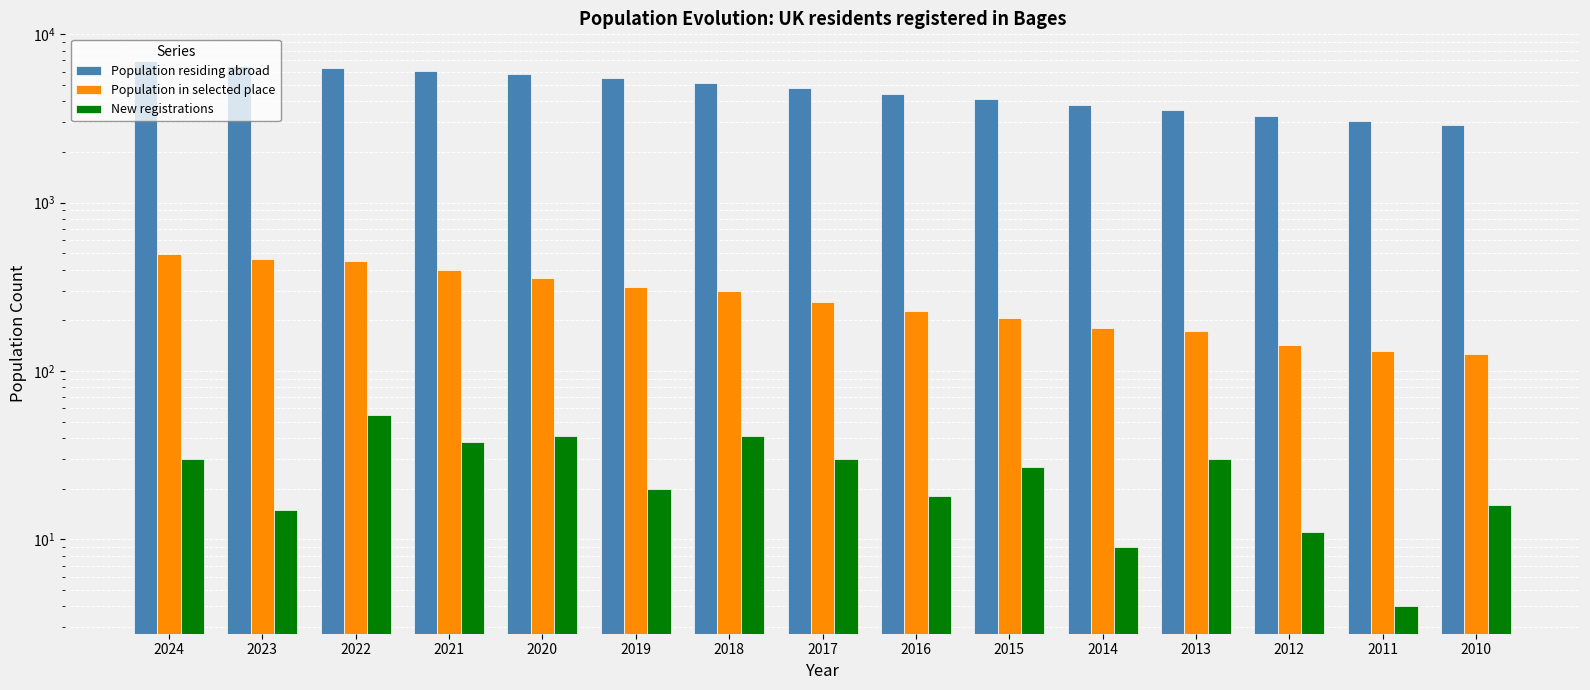

At which label is New registrations closest to 29?

2024